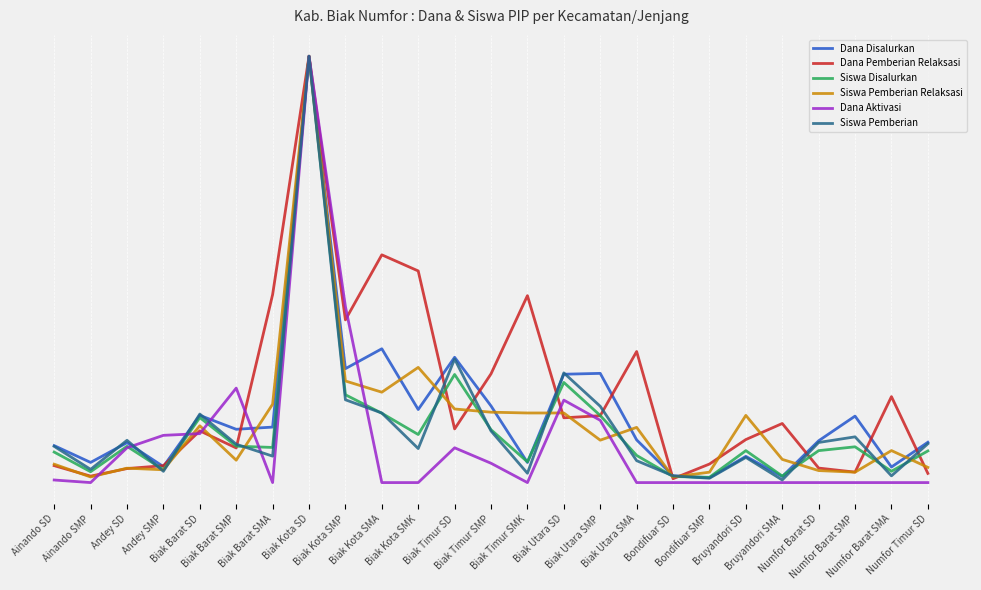

What are all the series names shown in the legend?

Dana Disalurkan, Dana Pemberian Relaksasi, Siswa Disalurkan, Siswa Pemberian Relaksasi, Dana Aktivasi, Siswa Pemberian